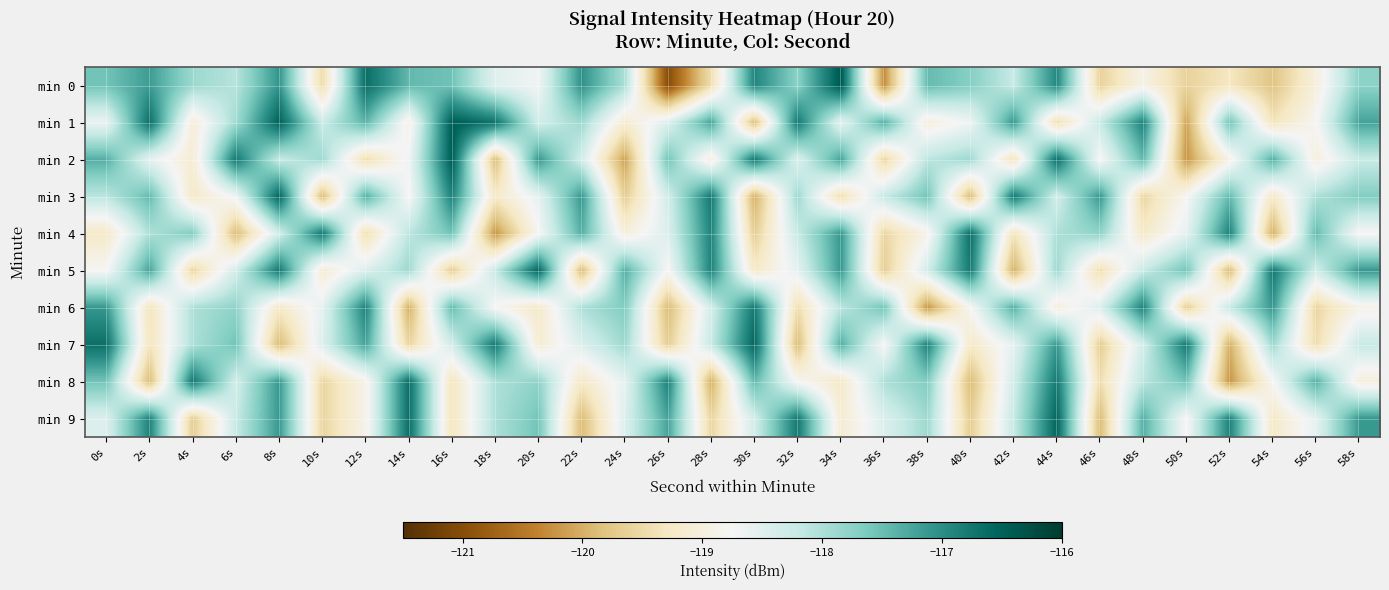

Which label corresponds to the largest value in the chart?

34s